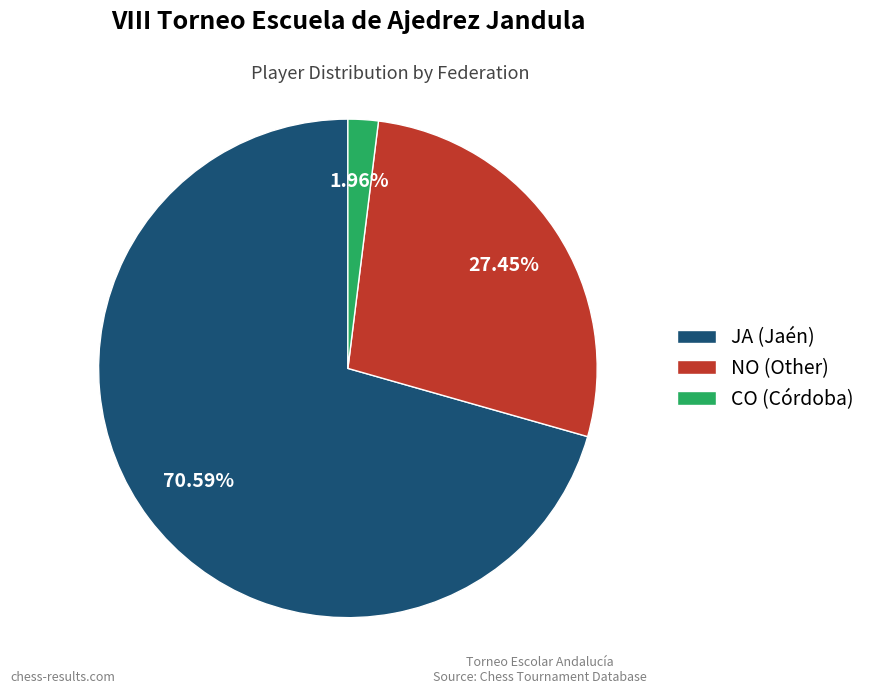

Is it true that NO is 38% of the pie?

False